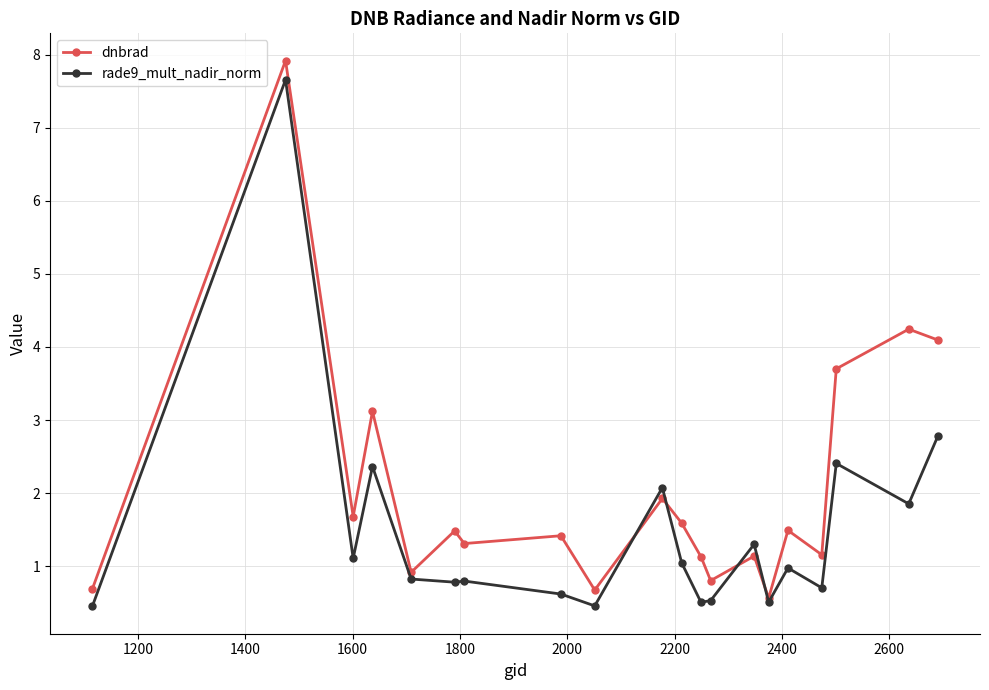

What is the maximum value shown in the chart?

7.9